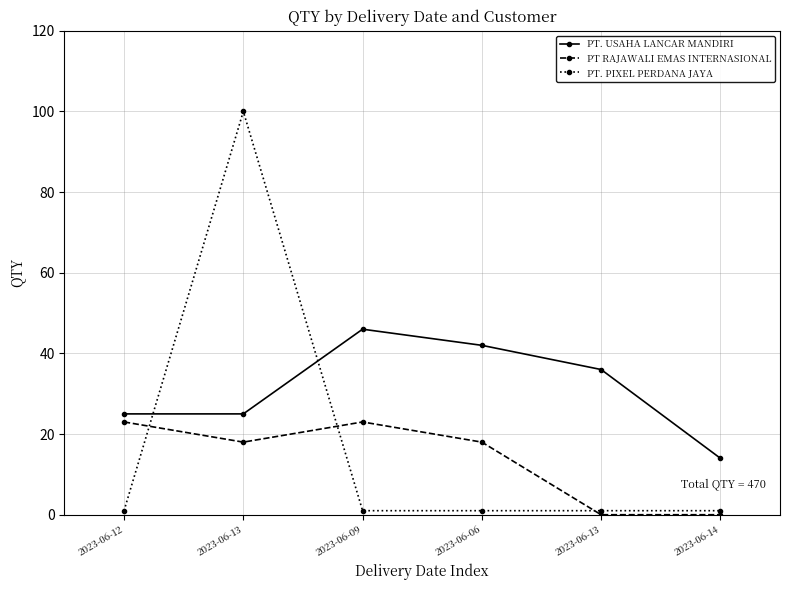

Does the chart have visible grid lines?

Yes